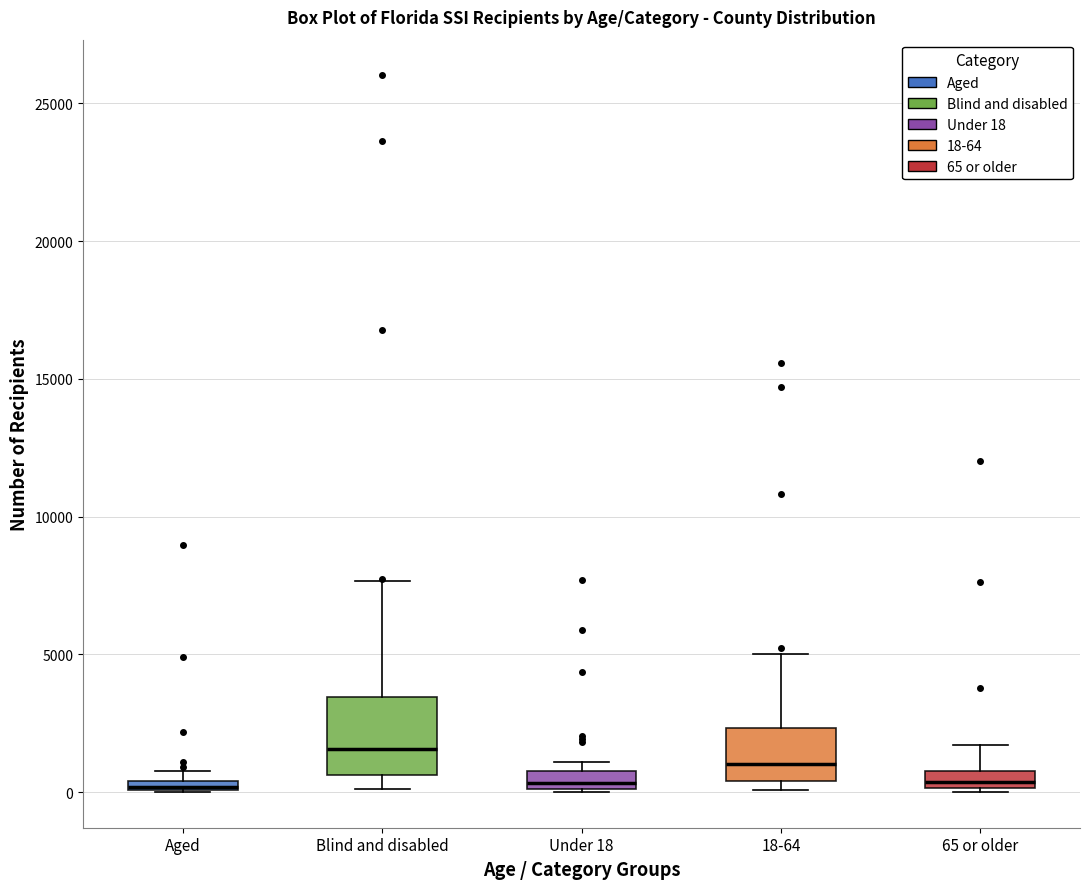

Which box is the tallest, from its lower edge to its upper edge?

Blind and disabled